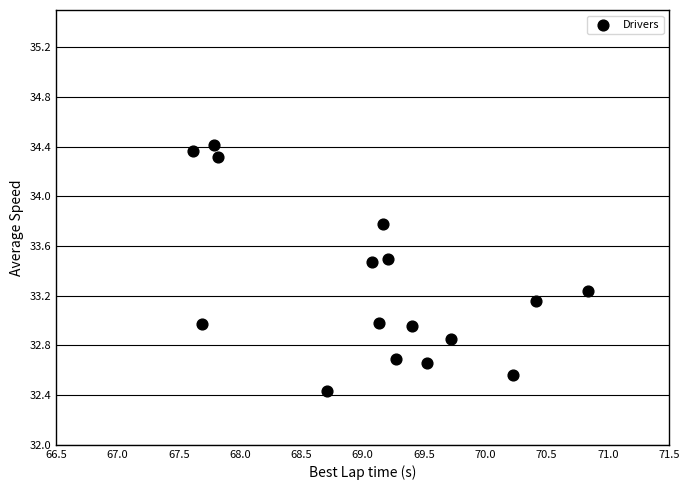

What is the range of Y values (max minus min)?

2.0